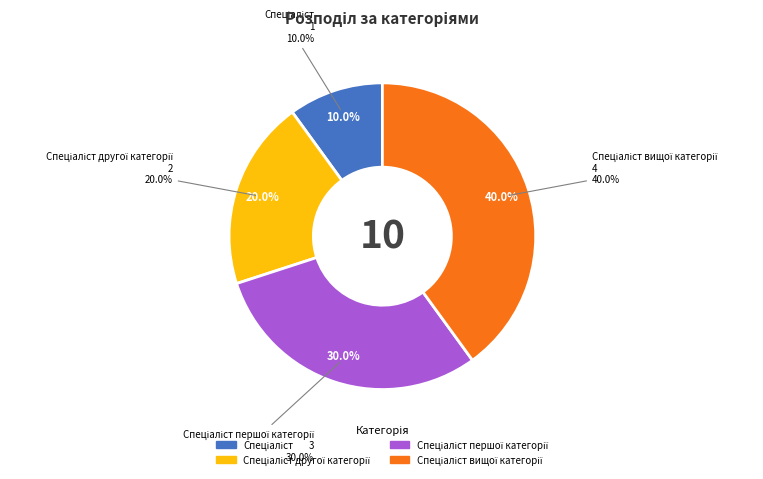

Do Спеціаліст першої категорії and Спеціаліст вищої категорії together represent more than half of the pie?

Yes